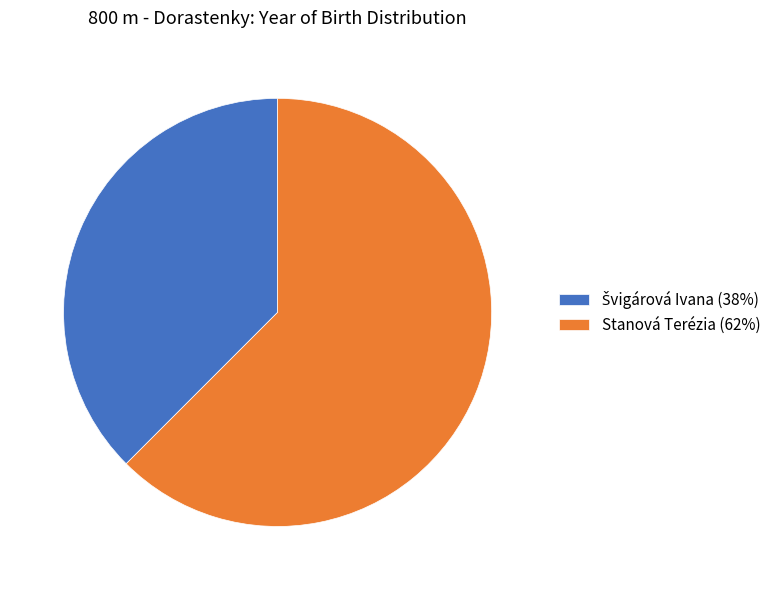

Does any single category account for the majority?

Yes